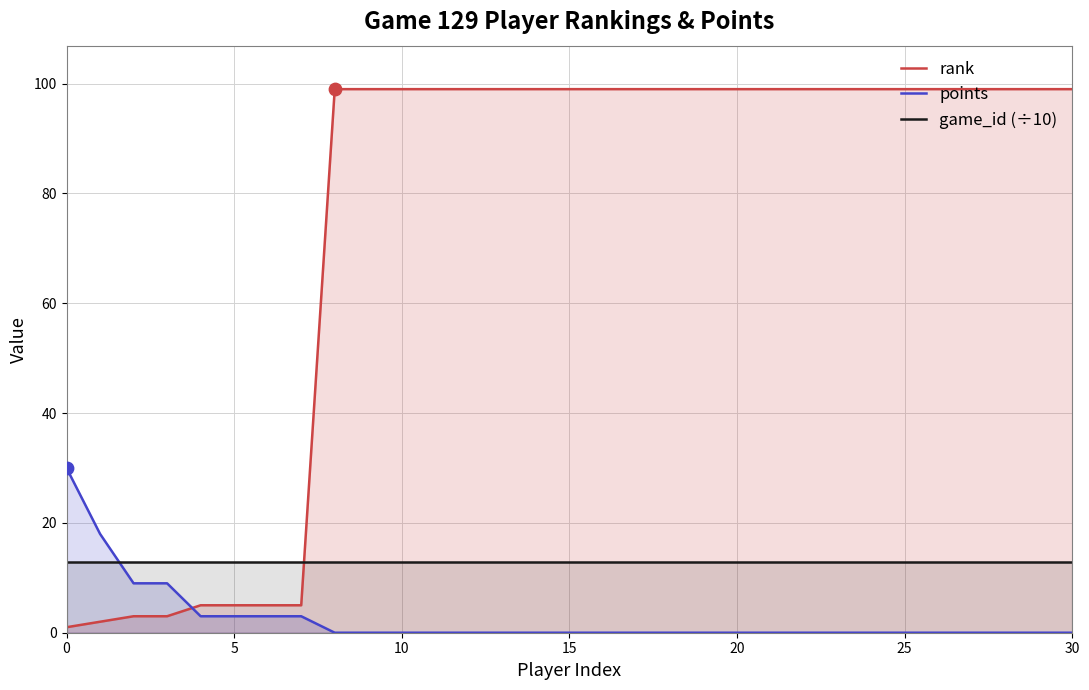

At which category is the sum across all series the highest?

8